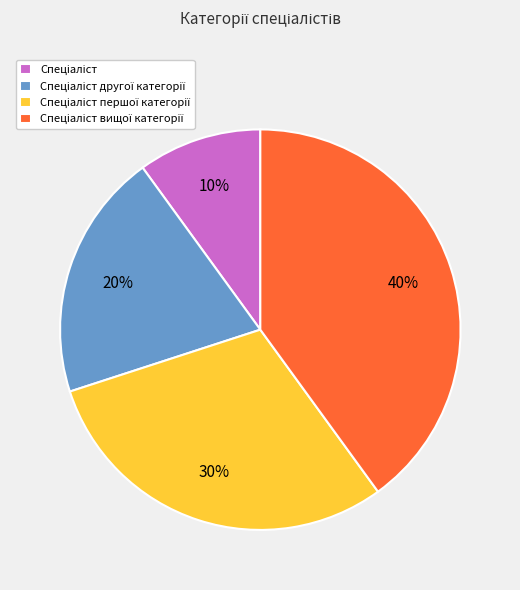

How many slices are in this pie chart?

4